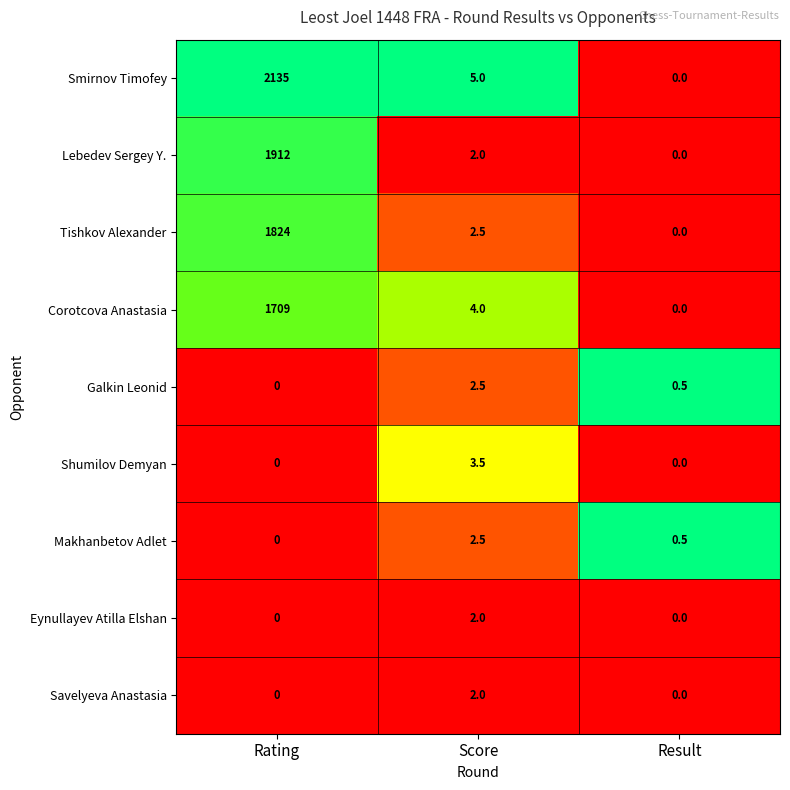

How many series are shown in this chart?

9